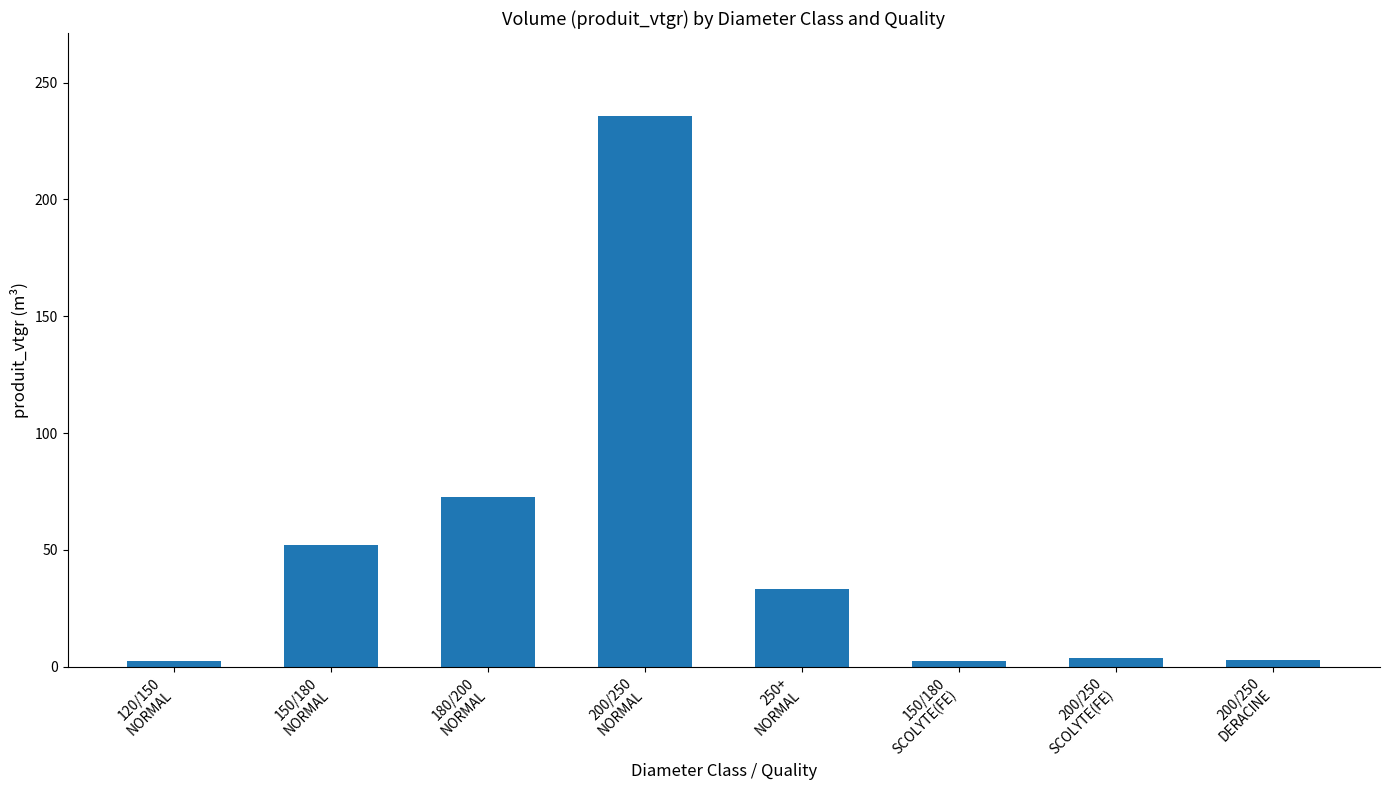

What is the value of the 4th bar from the left?

235.8